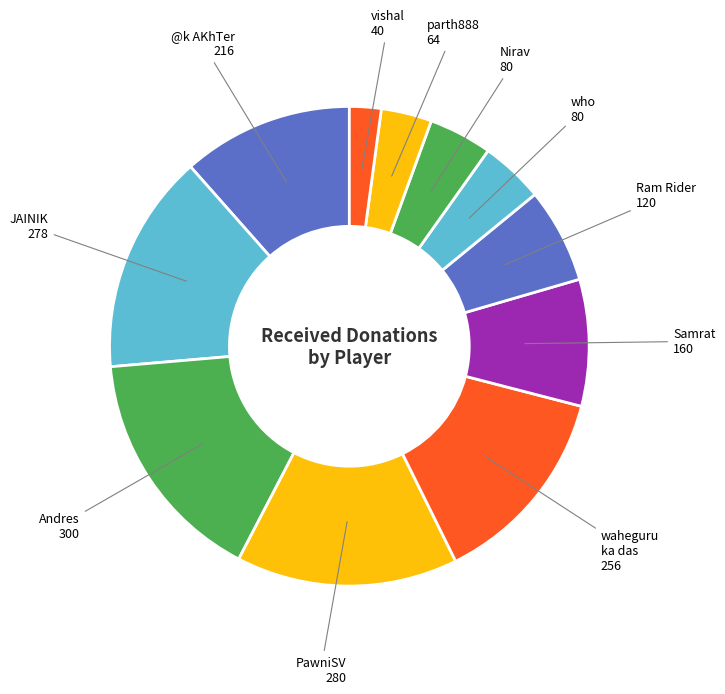

How many slices are in this pie chart?

11